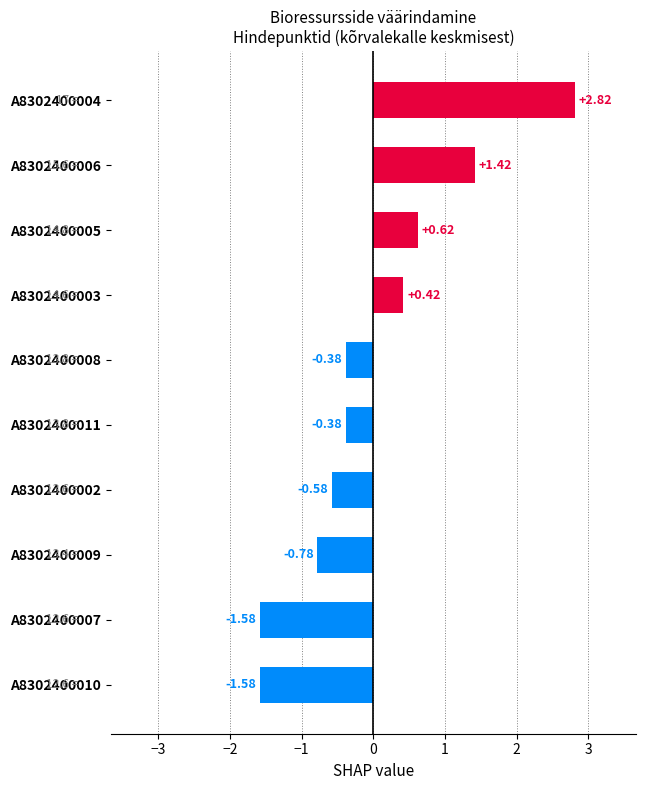

What is the difference between the maximum and second lowest values?

4.4